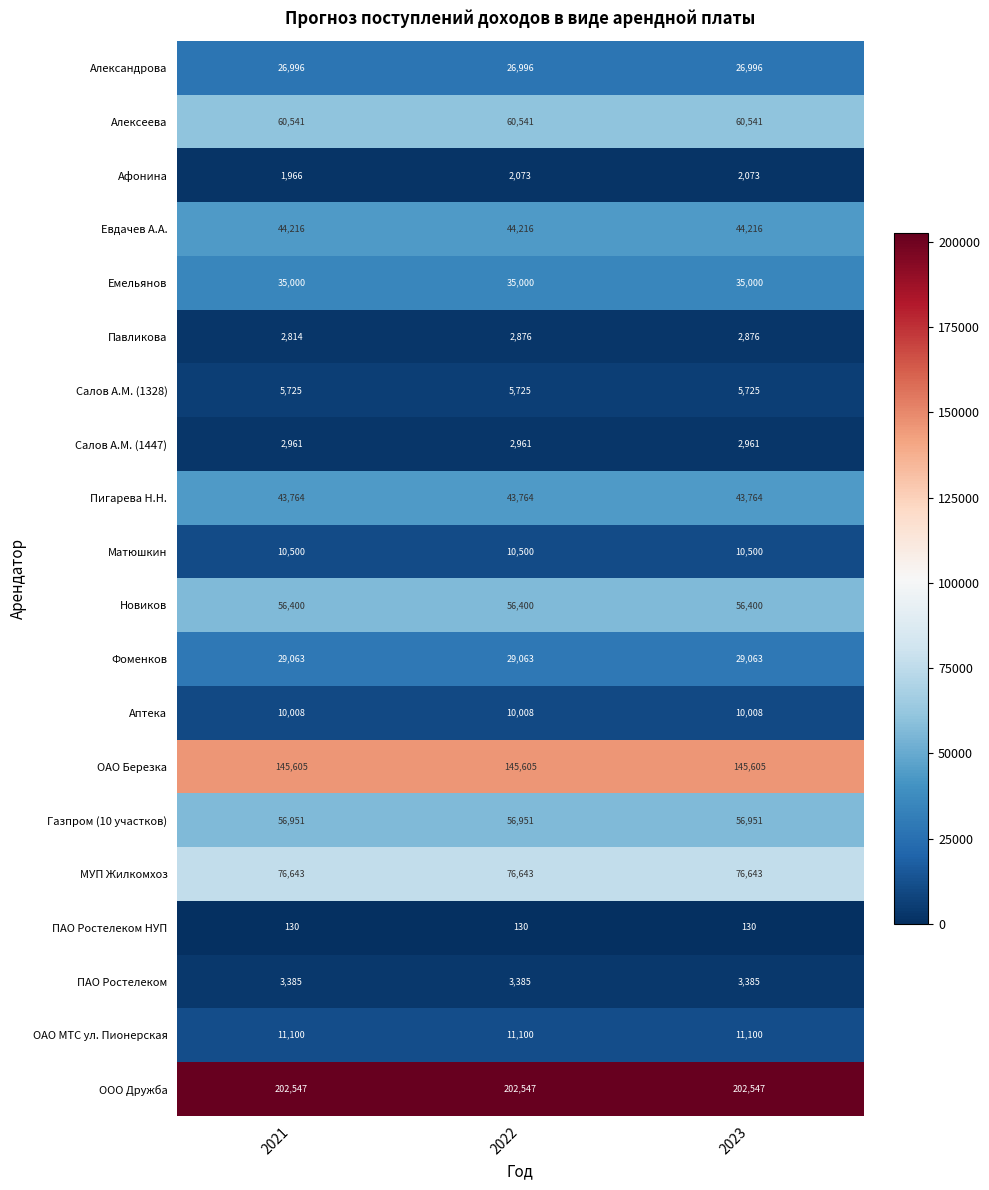

Is the value of ПАО Ростелеком at 2021 greater than the value of Газпром (10 участков) at 2022?

No